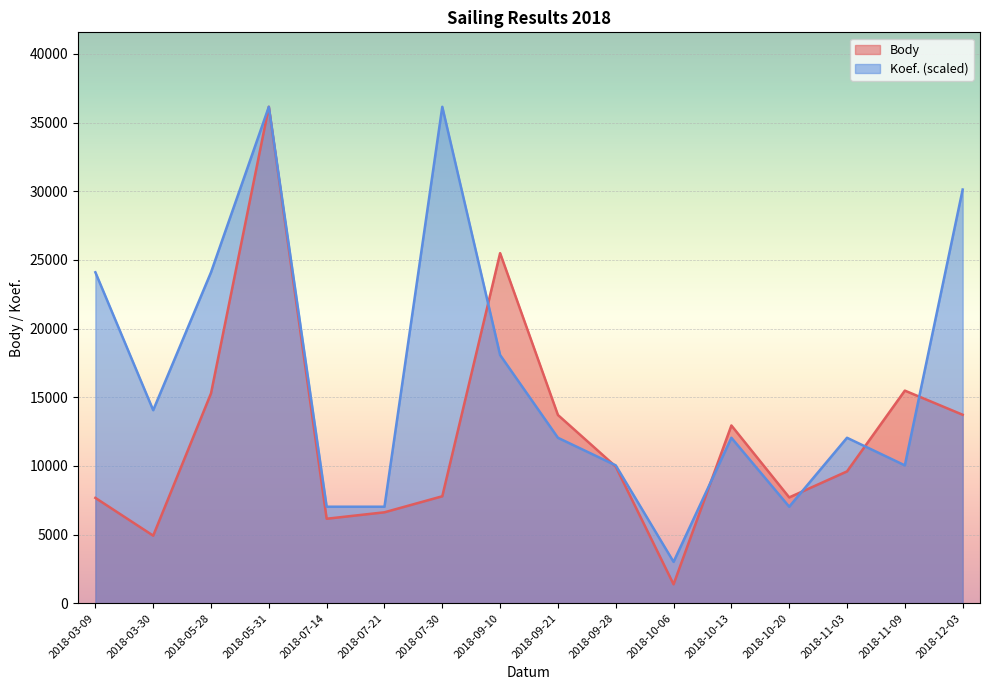

What is the approximate value of Koef. at 2018-10-20?

7028.6